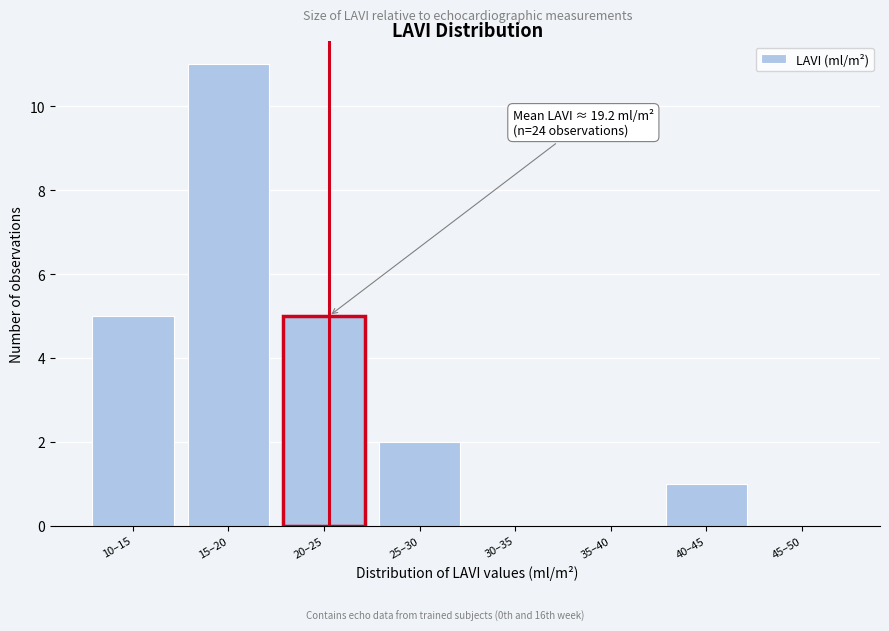

Reading right to left, extract all data points from this chart.

45–50=0	40–45=1	35–40=0	30–35=0	25–30=2	20–25=5	15–20=11	10–15=5